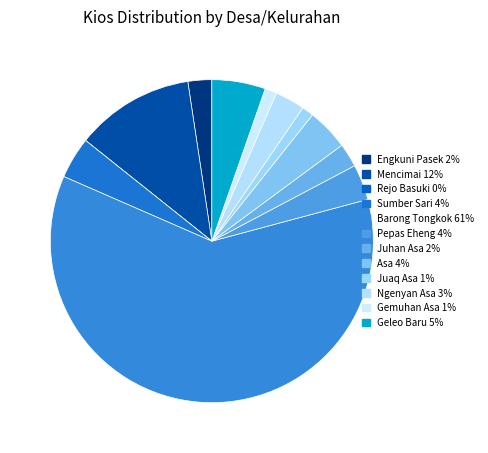

Which slice represents more than half of the pie?

Barong Tongkok